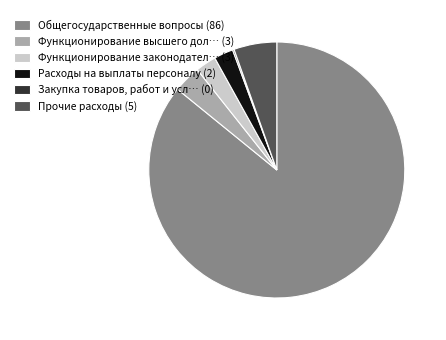

True or false: Прочие расходы (5) accounts for 5% of the total.

True